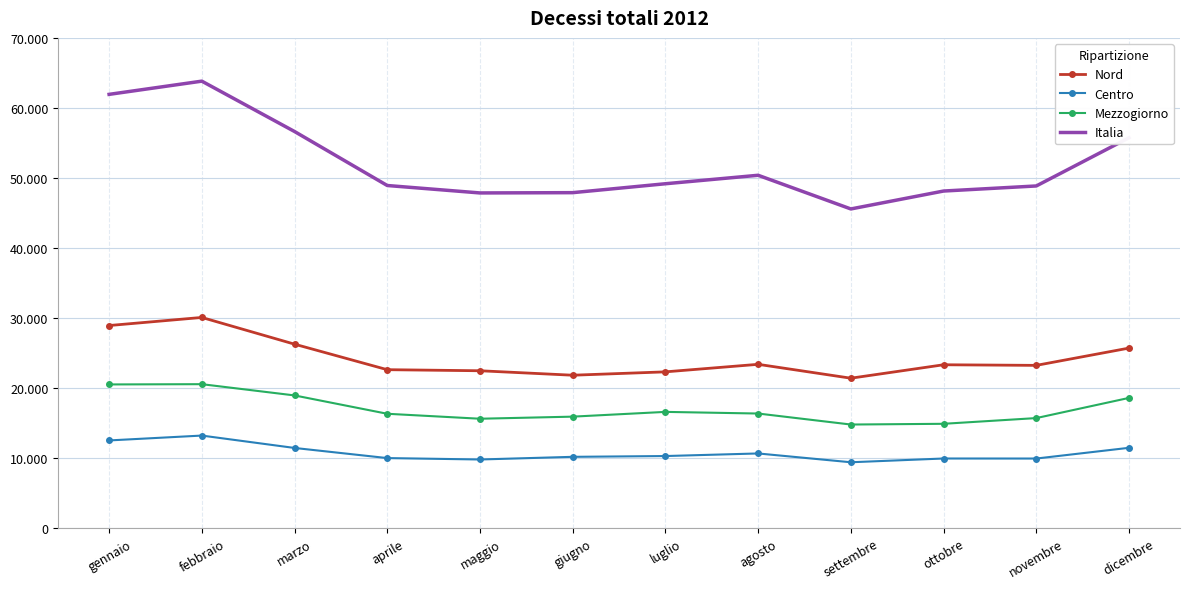

What is the difference between the second highest and second lowest values in the Centro series?

2722